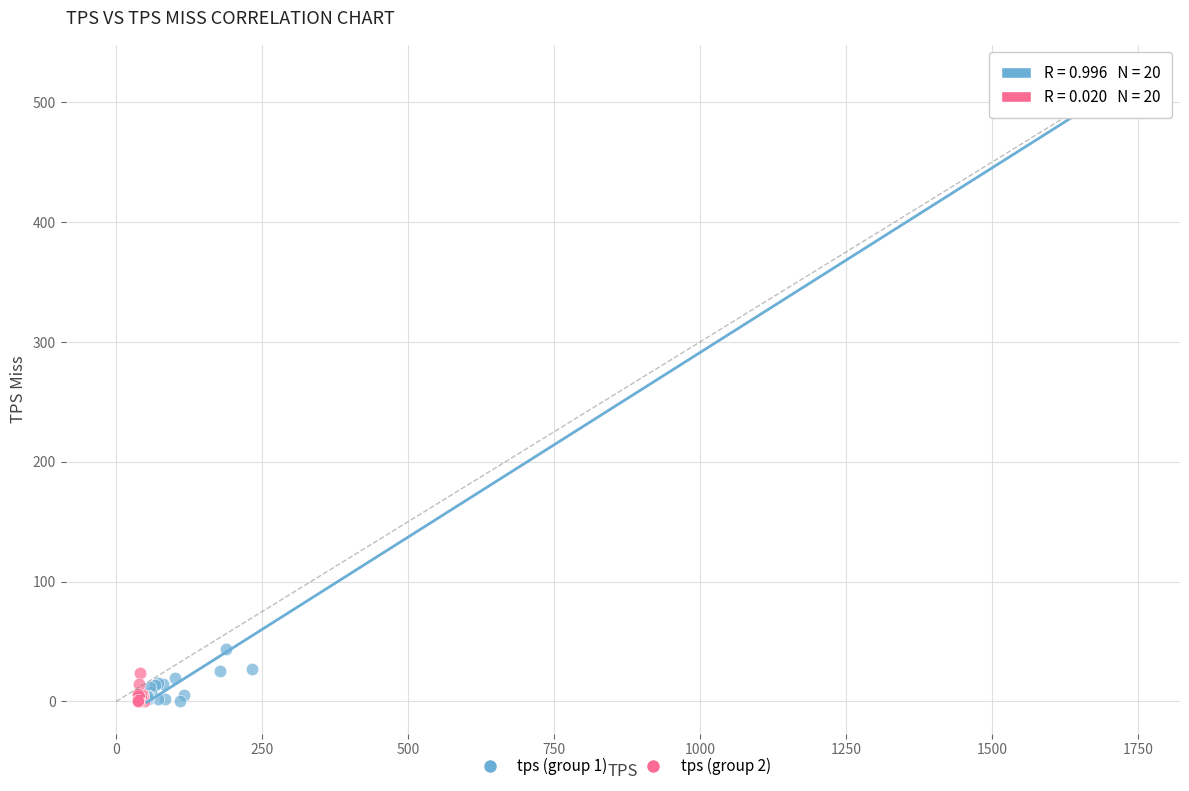

Which series has the widest spread of Y values?

tps (group 1)